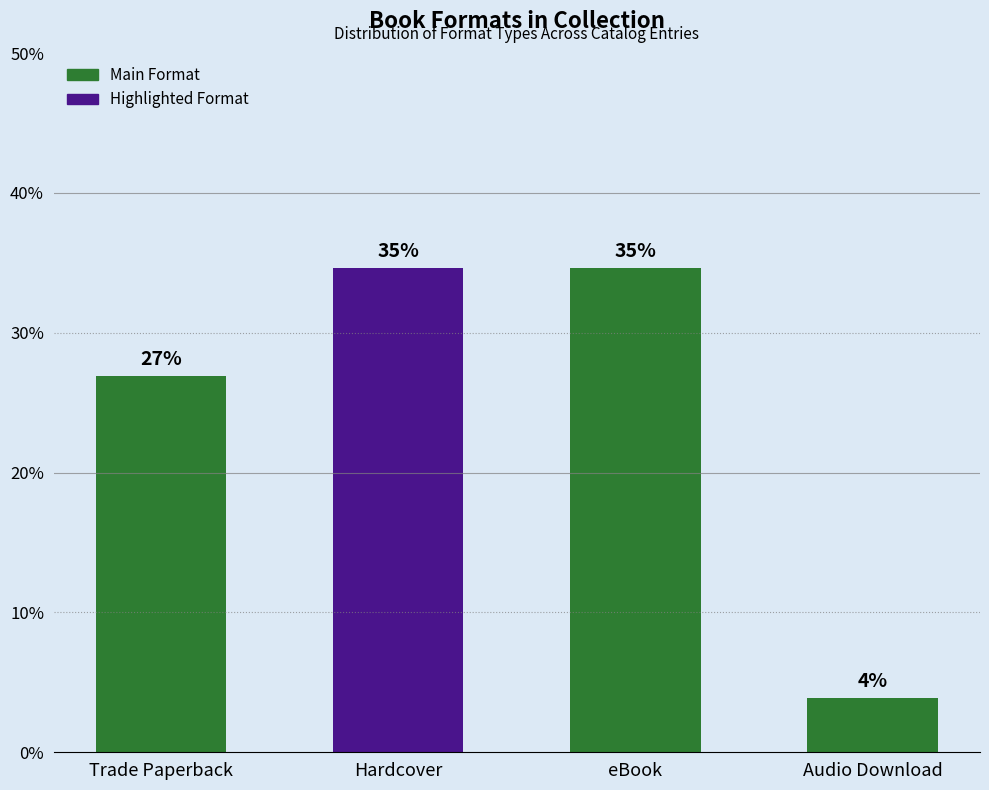

How many bars are there in total?

4